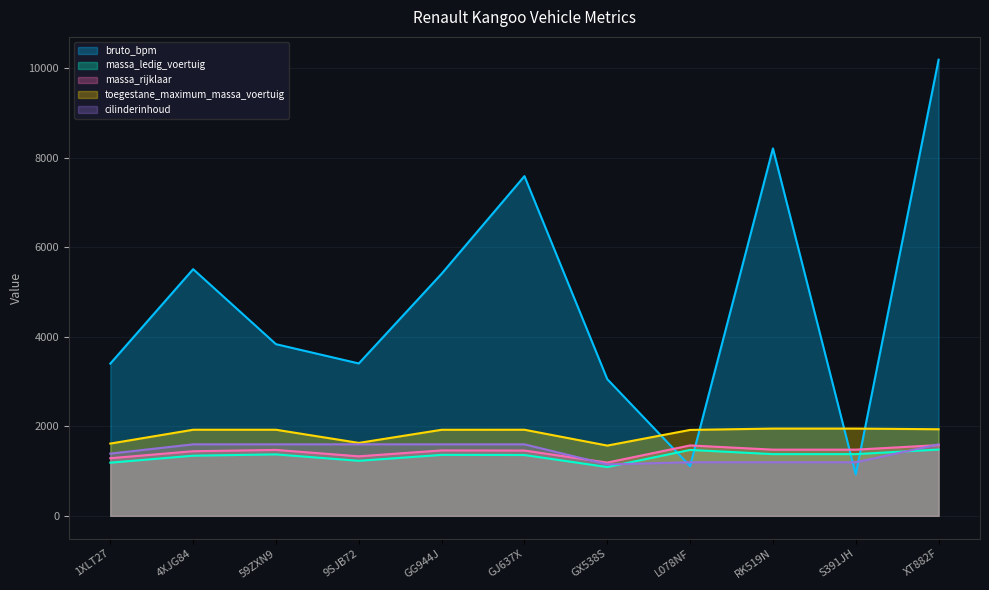

At which category does the chart reach its minimum across all series?

S391JH